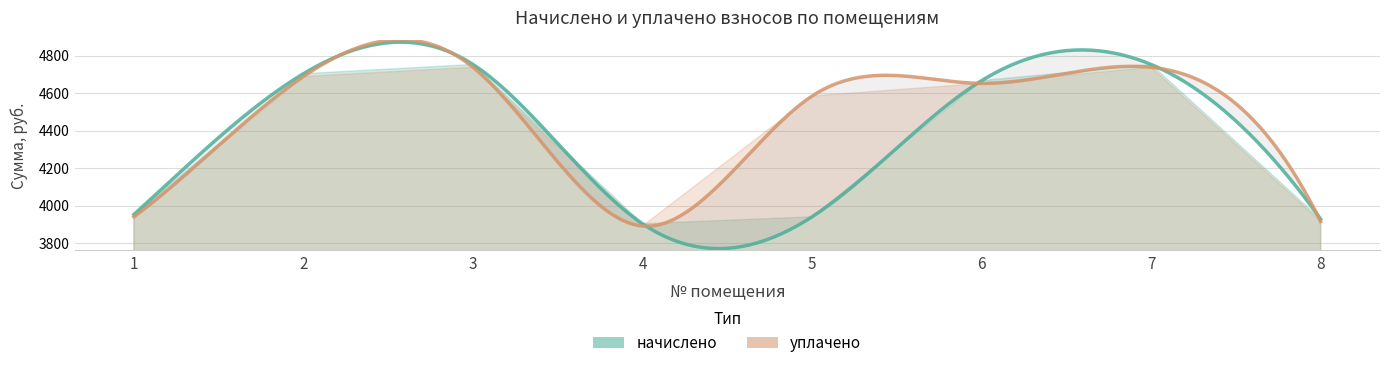

What is the approximate value of уплачено at 4?

3890.5